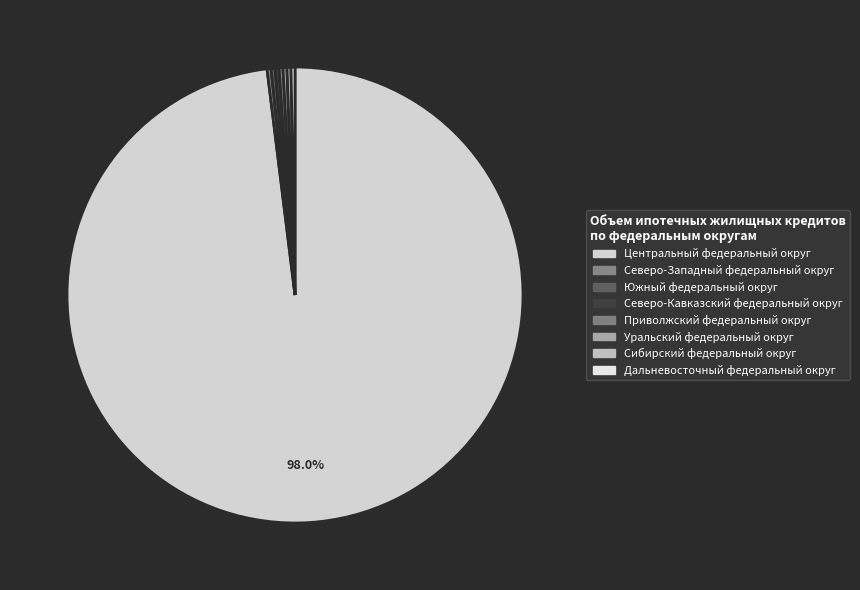

The Северо-Кавказский федеральный округ slice represents 6% of the pie. True or false?

False